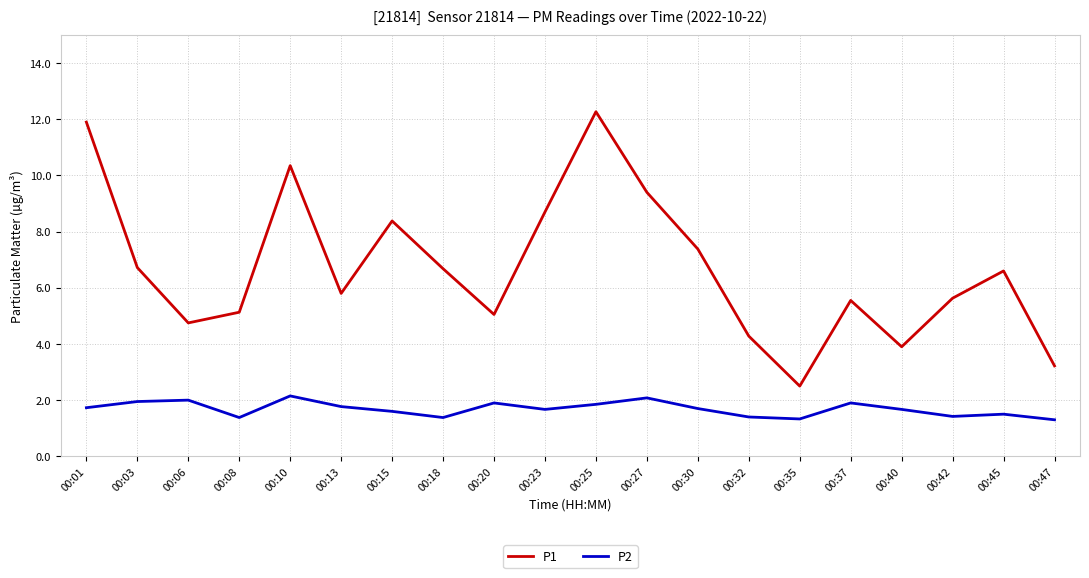

At which label does P1 first exceed 6?

00:01